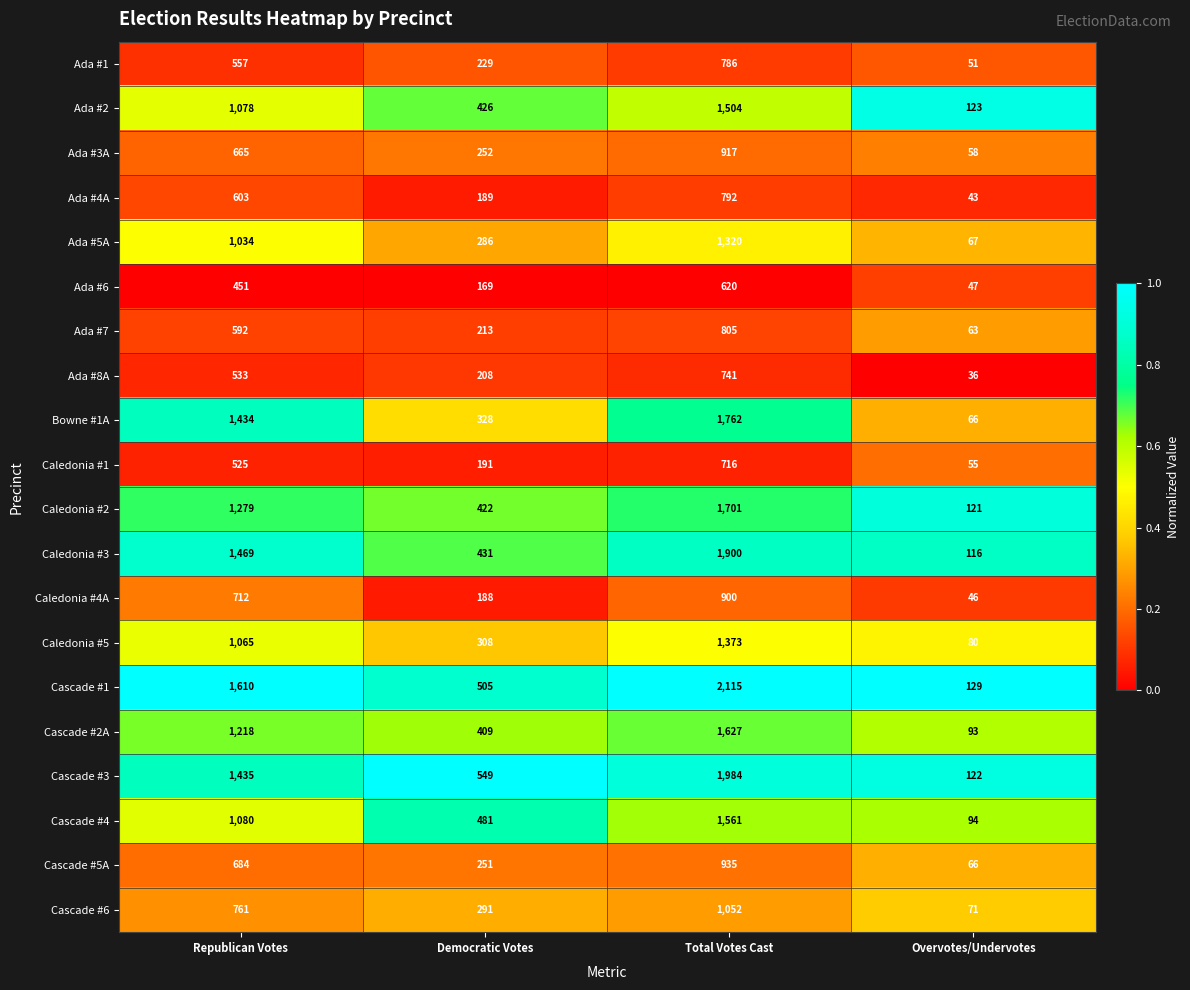

Which series has the largest total across all categories?

Cascade #1